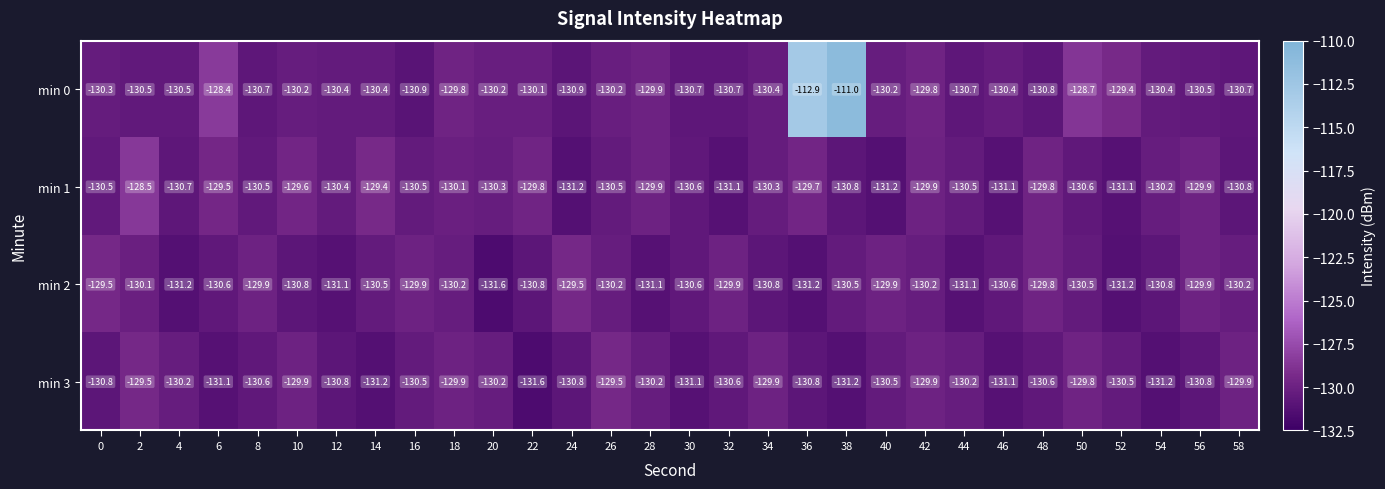

What is the difference between the maximum and minimum values in the min 2 series?

2.1